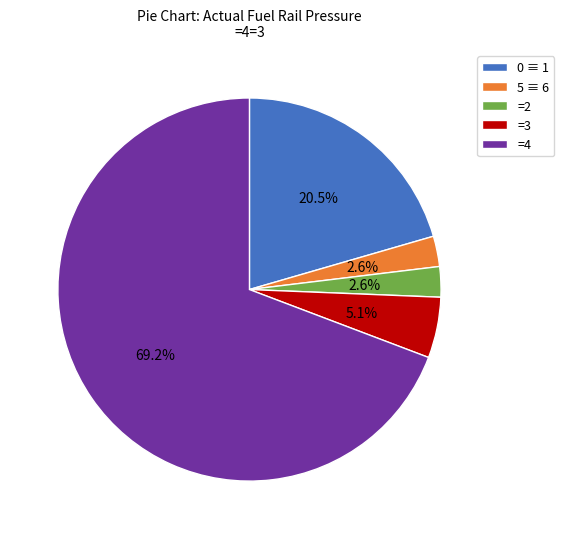

What percentage is NOT represented by =2?

97.4%